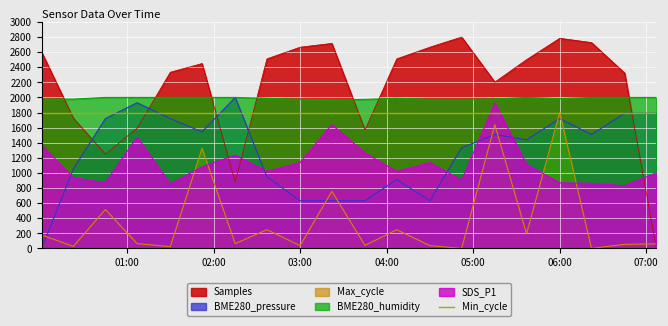

How many times do Max_cycle and BME280_pressure cross each other?

7